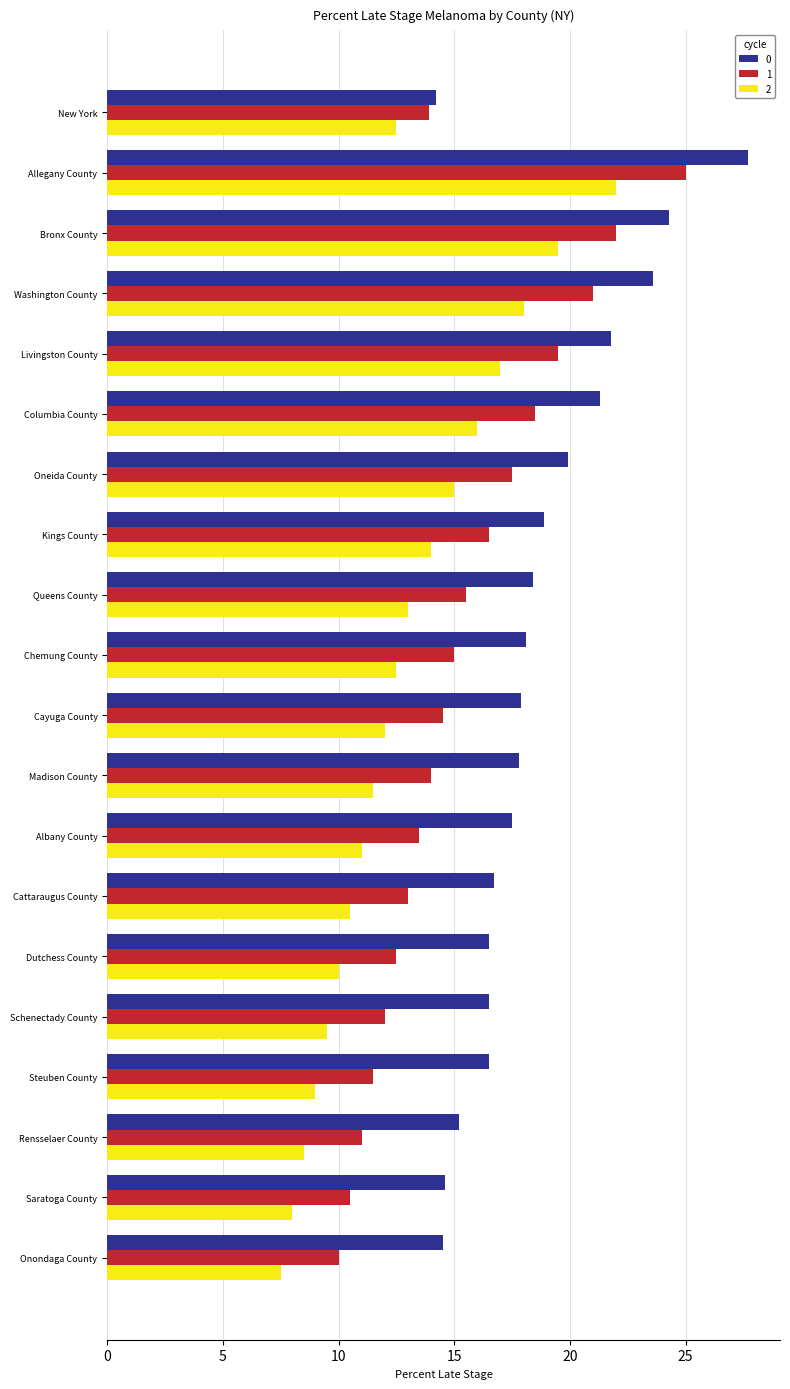

What is the difference between the highest and lowest values at Steuben County?

7.5